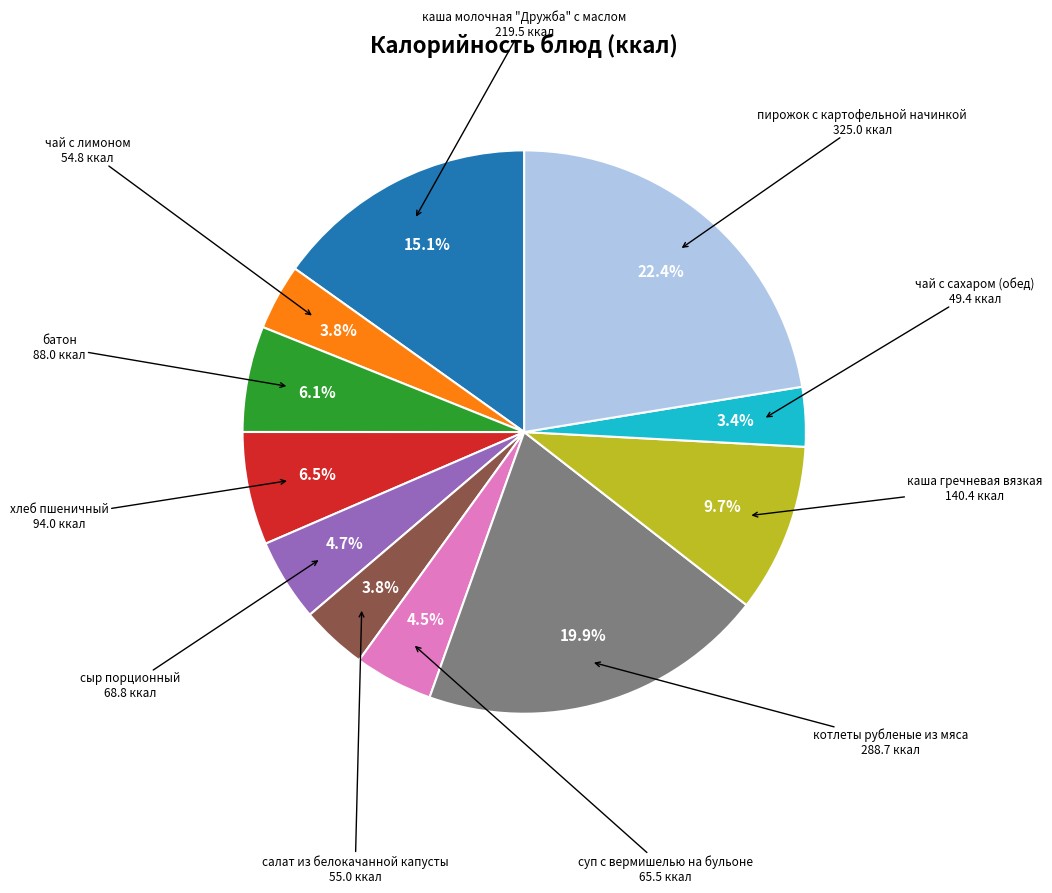

Is there a majority slice in this chart?

No